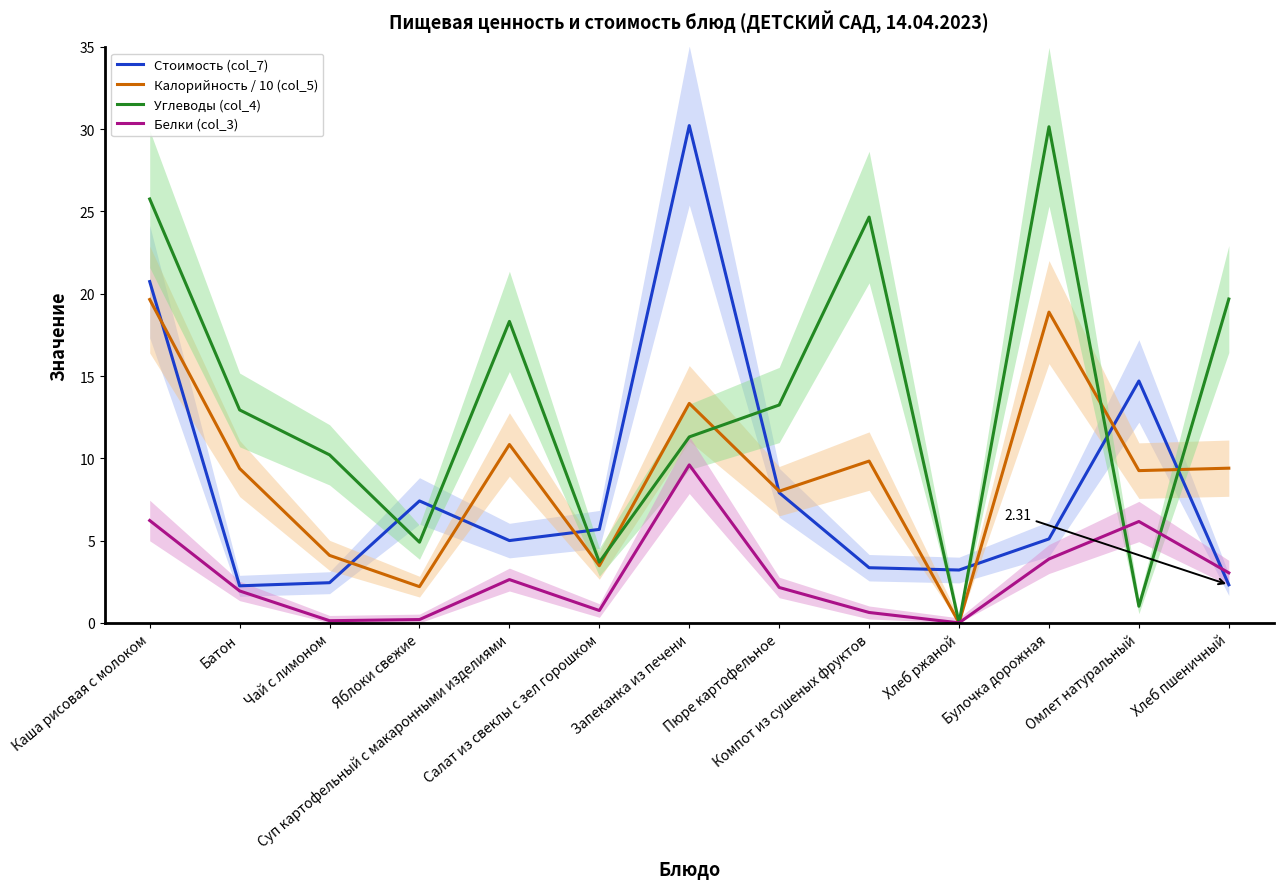

True or false: Стоимость (col_7) has more than 2 interior local peaks.

True